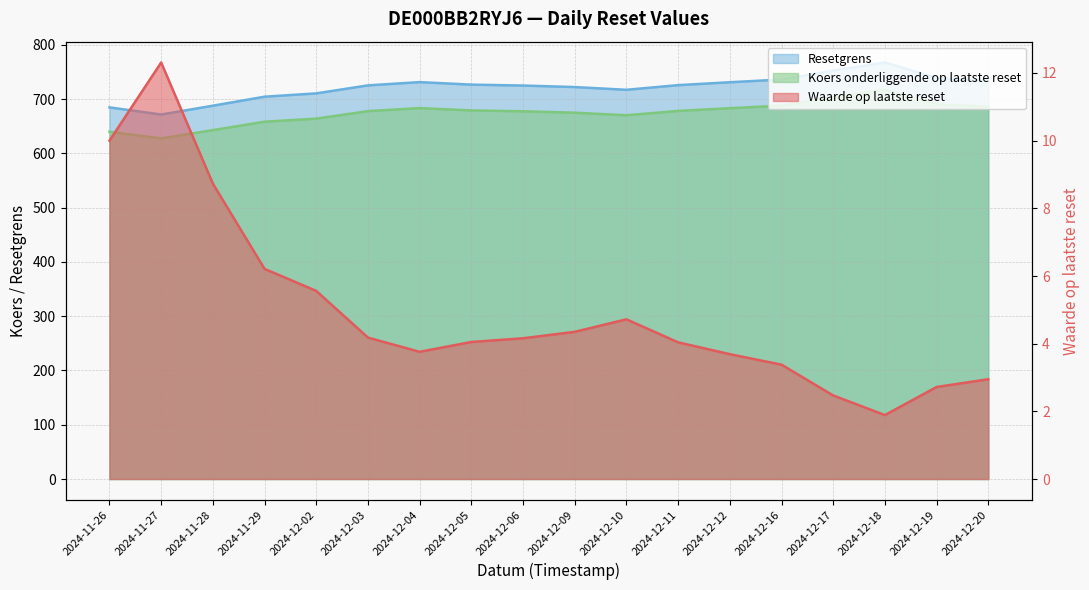

List the series in order of their peak value, lowest first.

Waarde op laatste reset, Koers onderliggende op laatste reset, Resetgrens